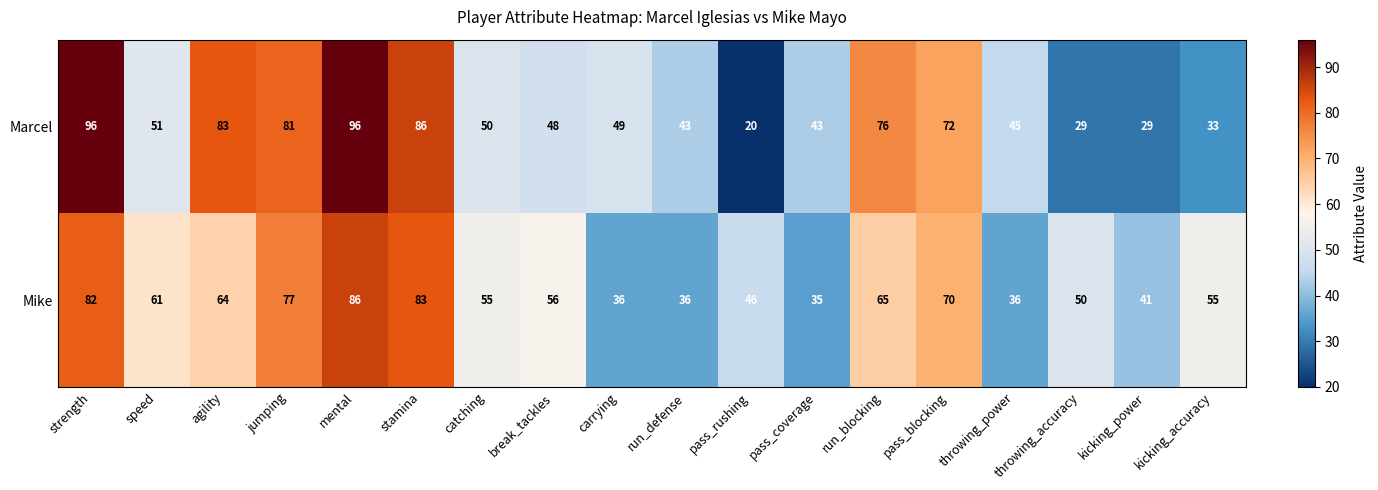

Read the Marcel value at throwing_accuracy.

29